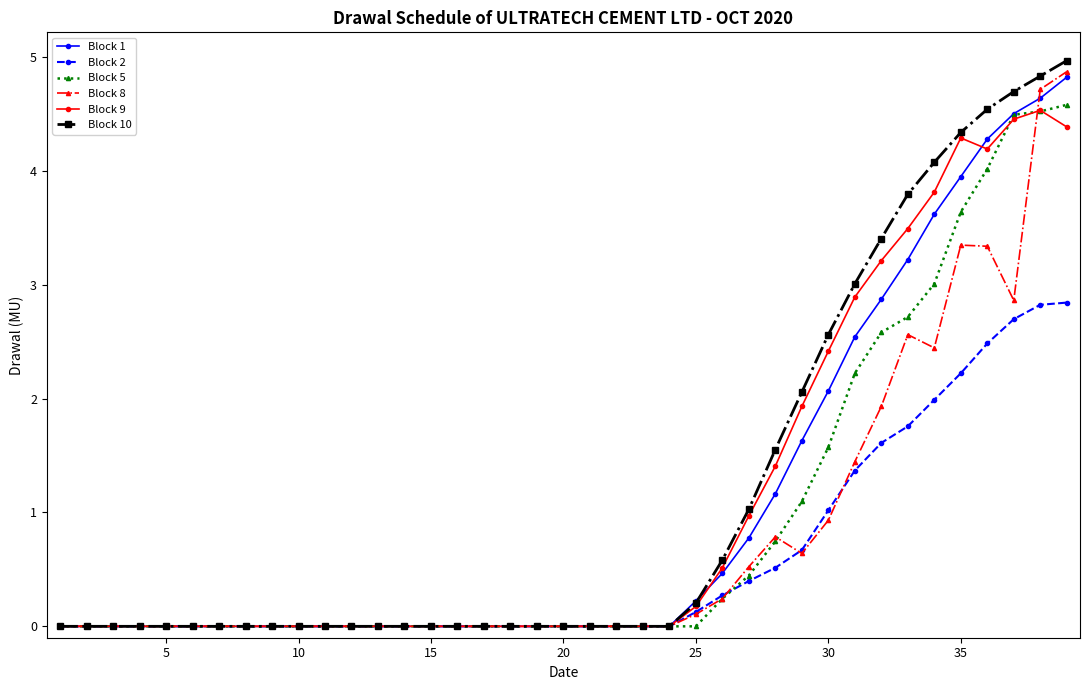

Is this an area chart (filled region under the line)?

No